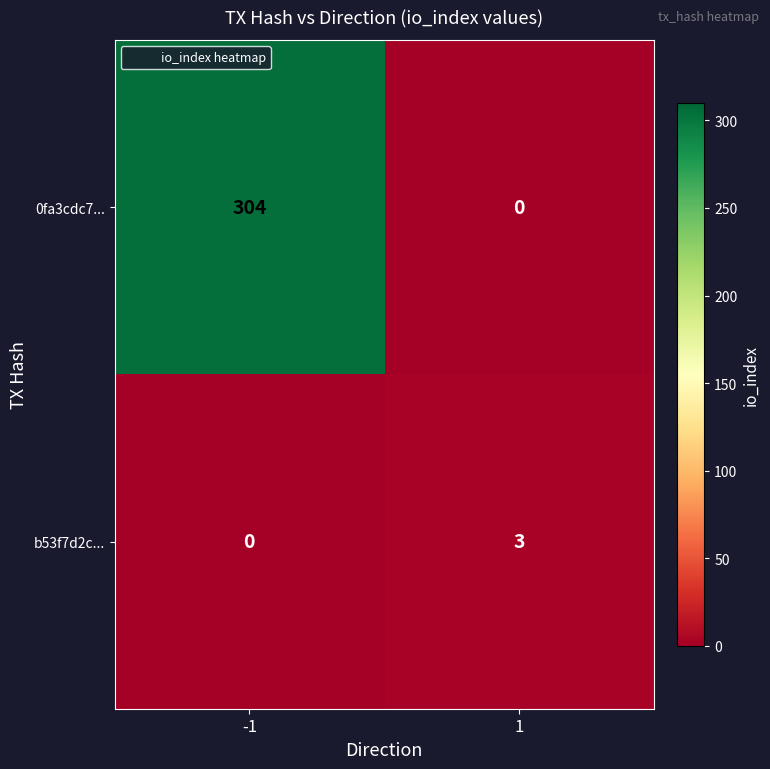

Reading right to left, list all the values displayed in this chart.

0fa3cdc7...: 0	304
b53f7d2c...: 3	0